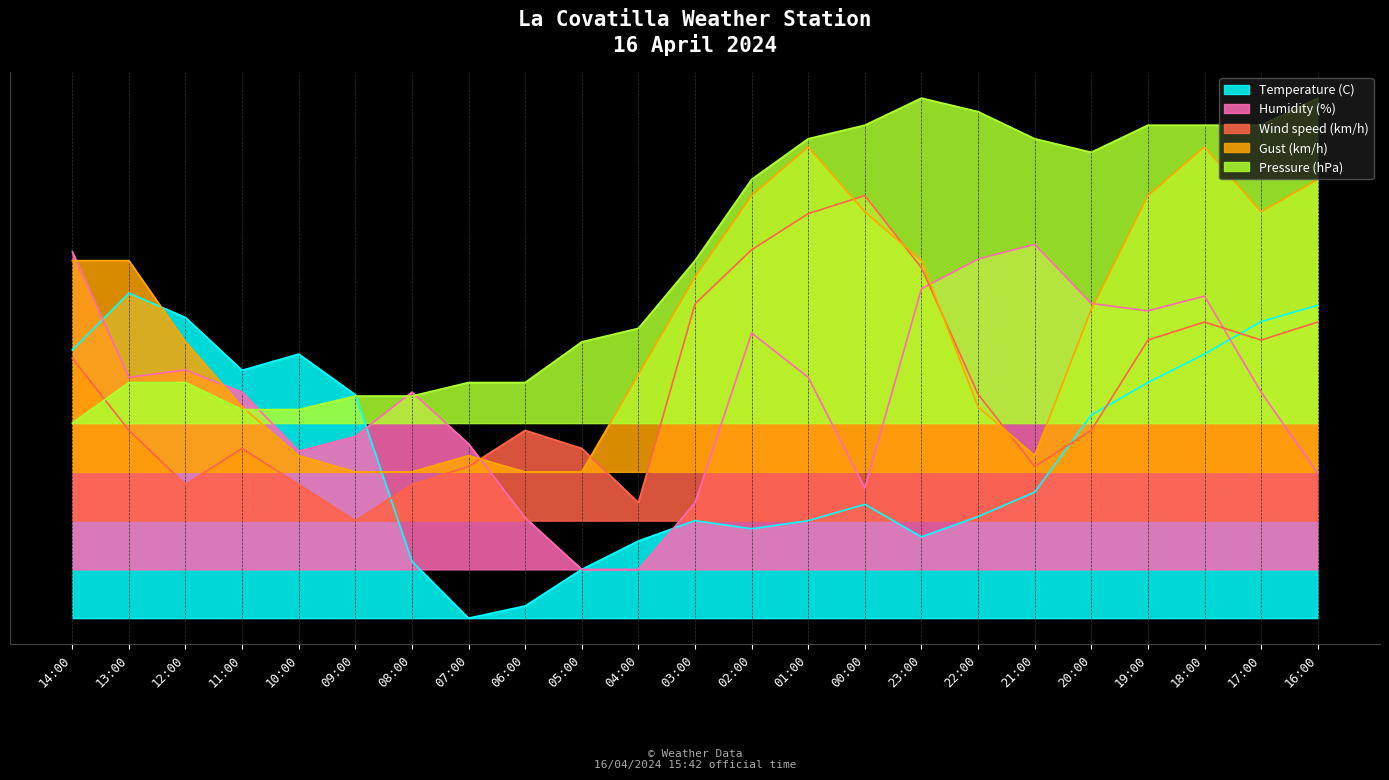

How many distinct data groups are displayed?

5